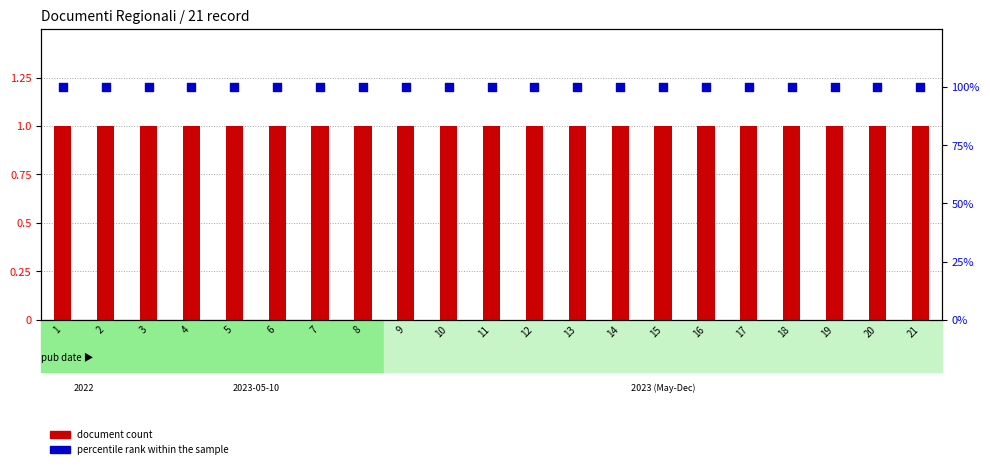

Is the value of percentile rank within the sample at 20 greater than the value of document count at 16?

Yes